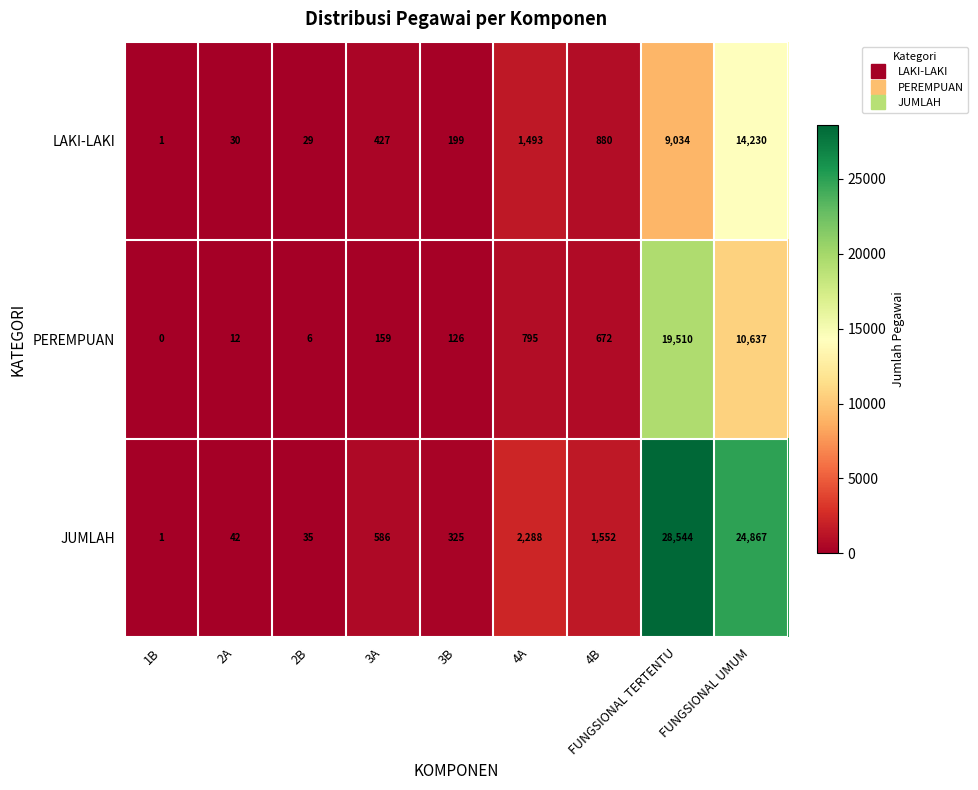

The value of PEREMPUAN at 3B is 126. True or false?

True